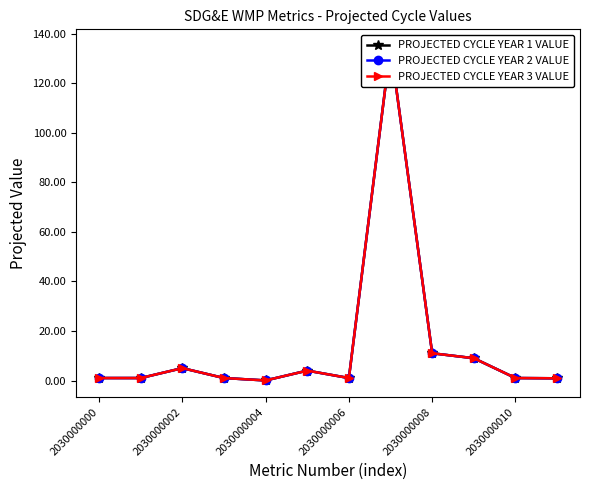

What is the average value of the PROJECTED CYCLE YEAR 2 VALUE series?

14.2